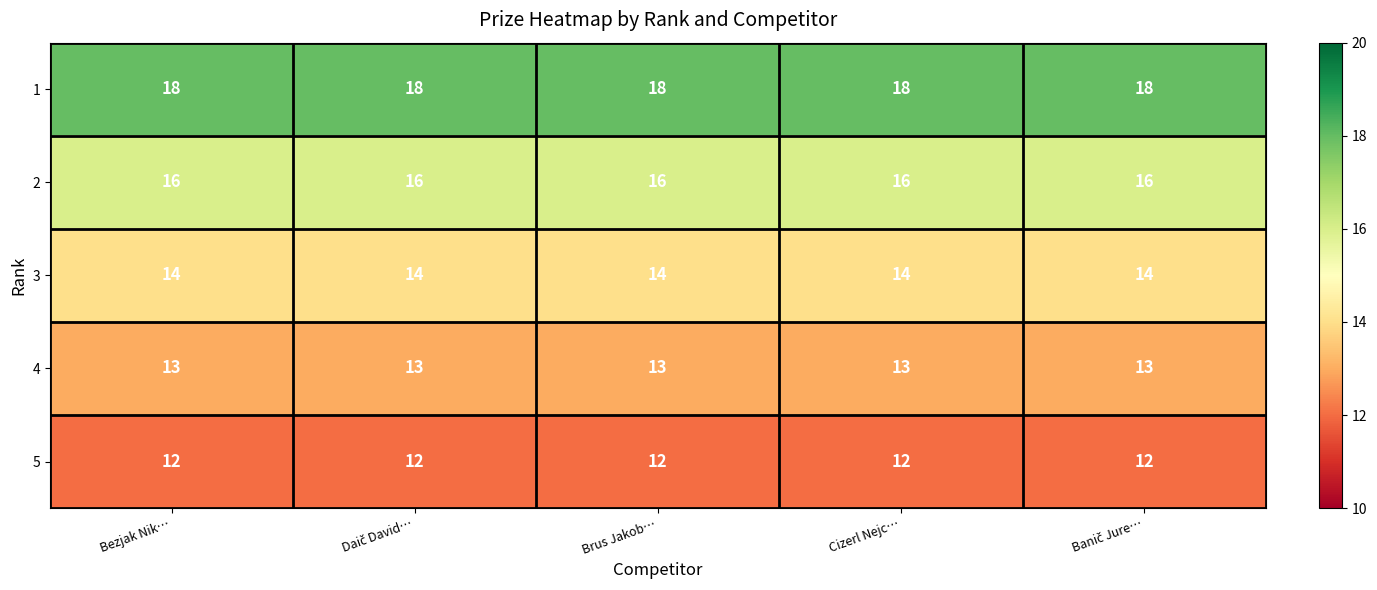

True or false: 4 has a value of 6 at Bezjak Nik….

False